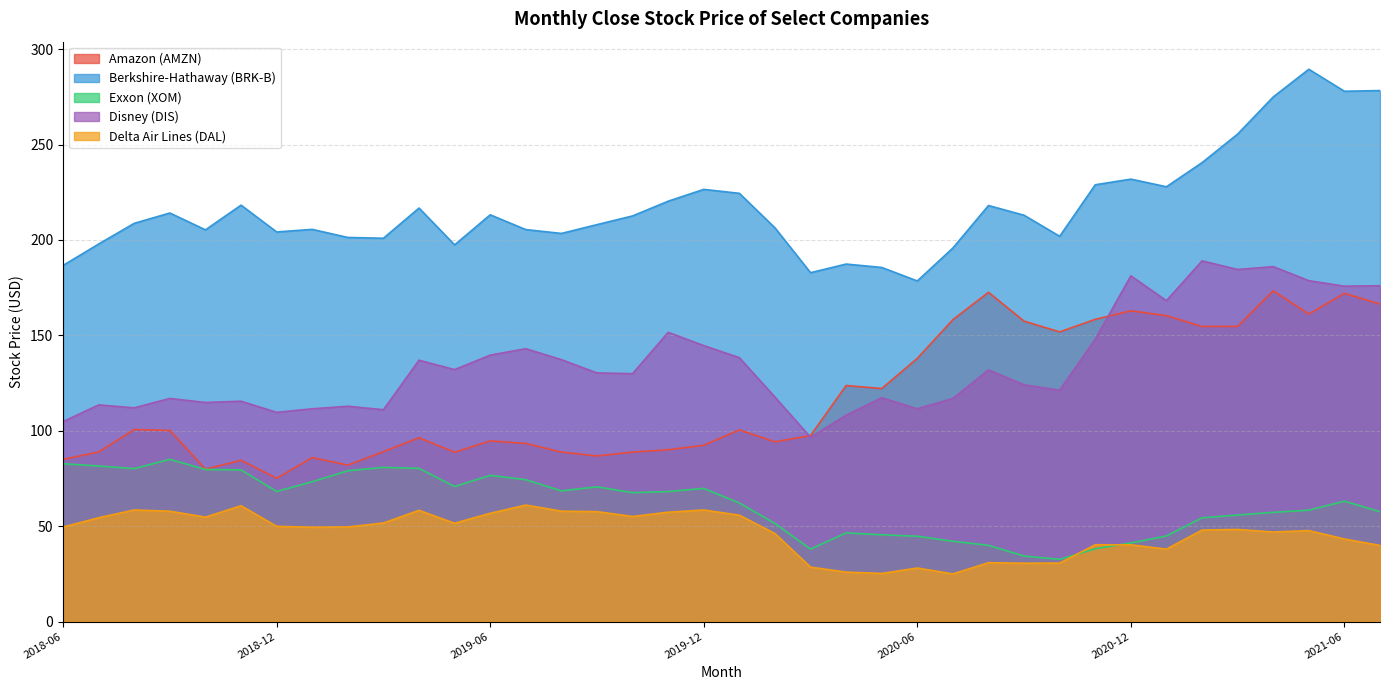

How many lines are shown in the chart?

5